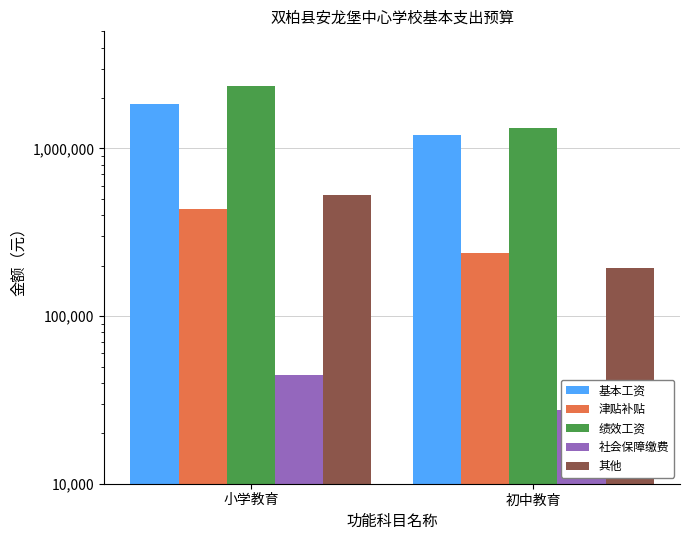

What value does the 津贴补贴 series have at 小学教育?

438324.0